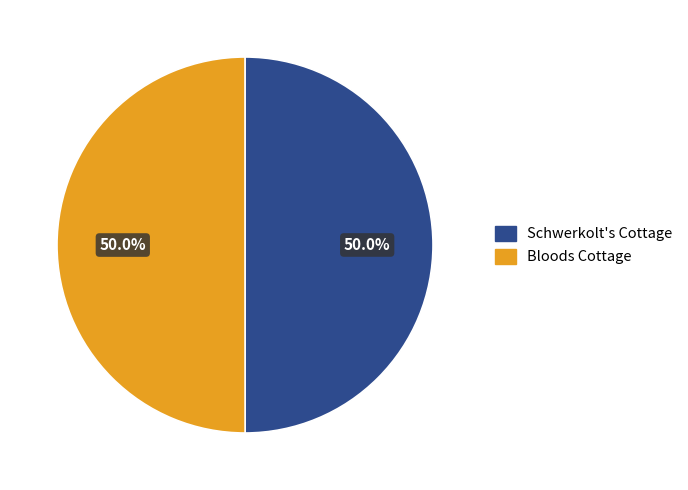

How many segments does this pie chart have?

2